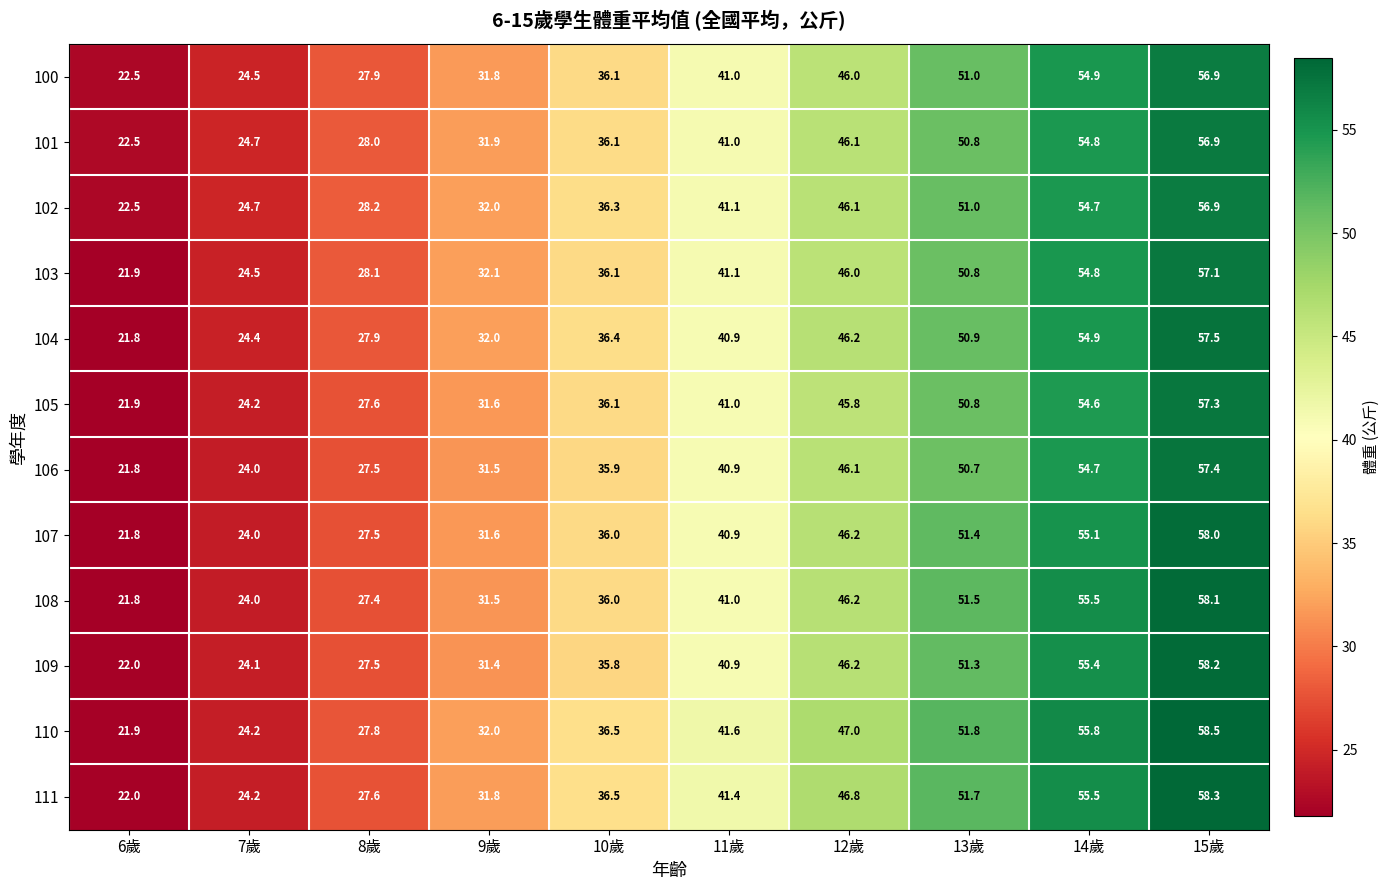

Count the number of categories in the chart.

10